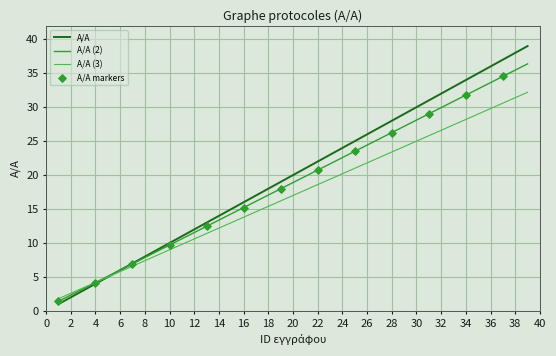

Which series has the widest spread of values?

Α/Α